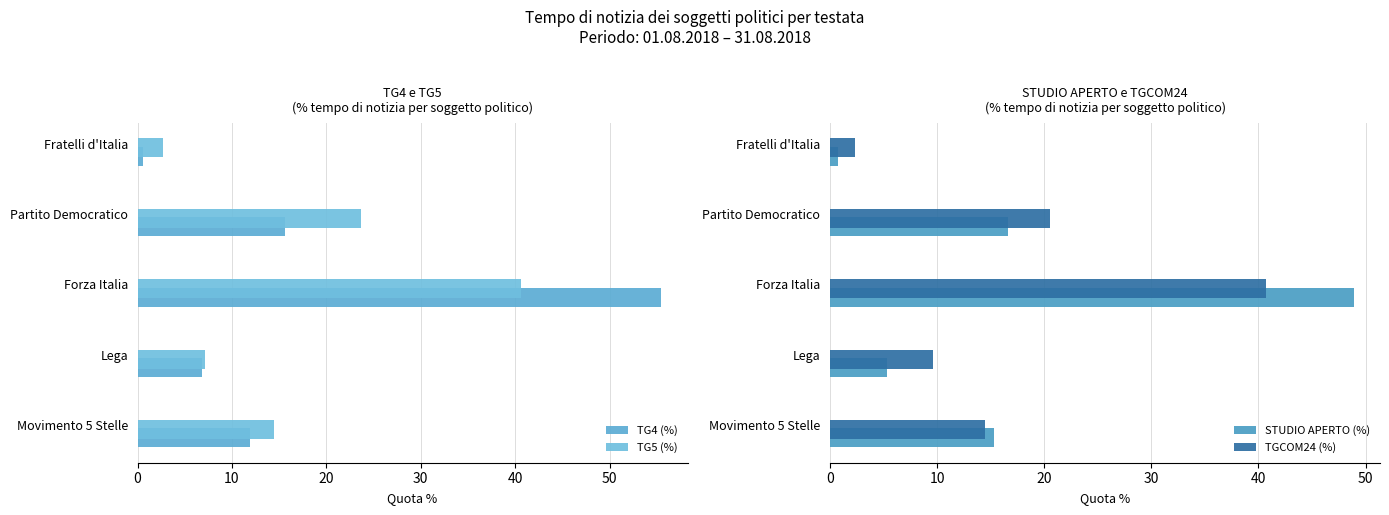

At which label is STUDIO APERTO (%) closest to 24?

Partito Democratico